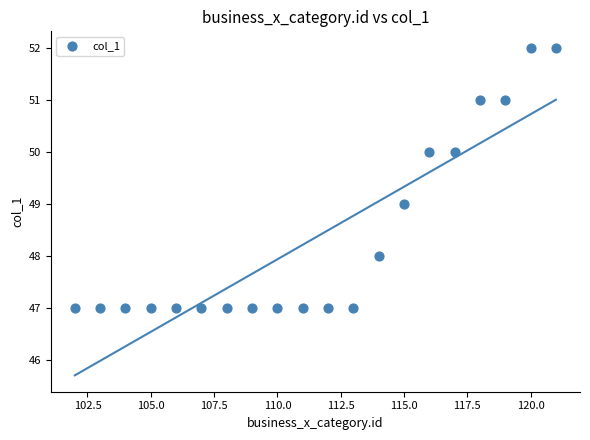

What is the range of X values (max minus min)?

19